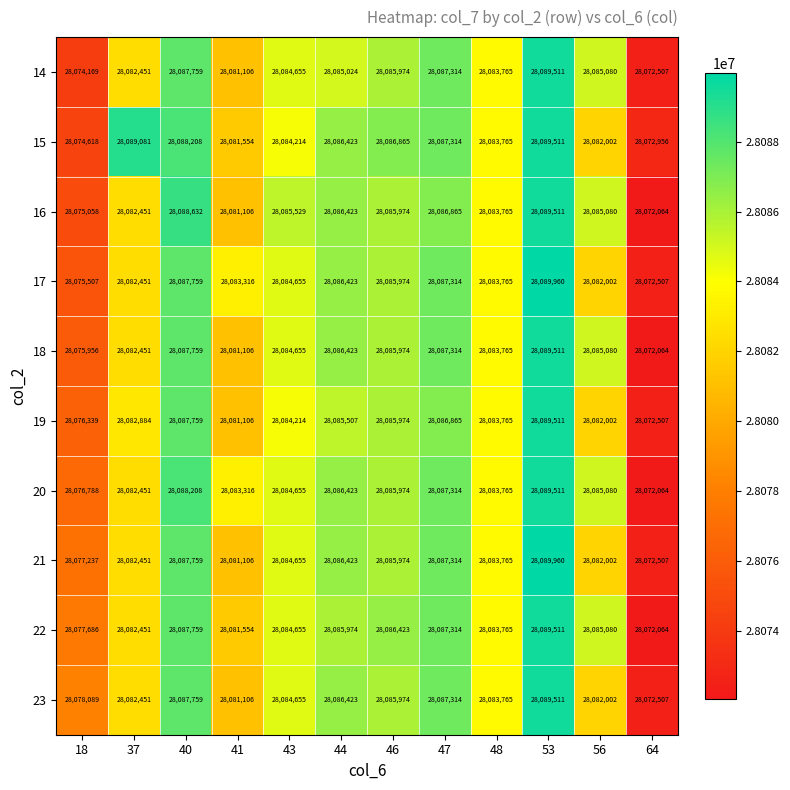

What is the greatest value displayed?

28089960